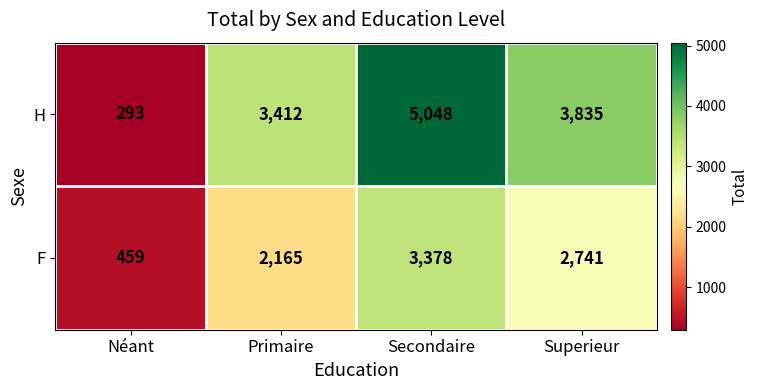

What is the greatest value displayed?

5048